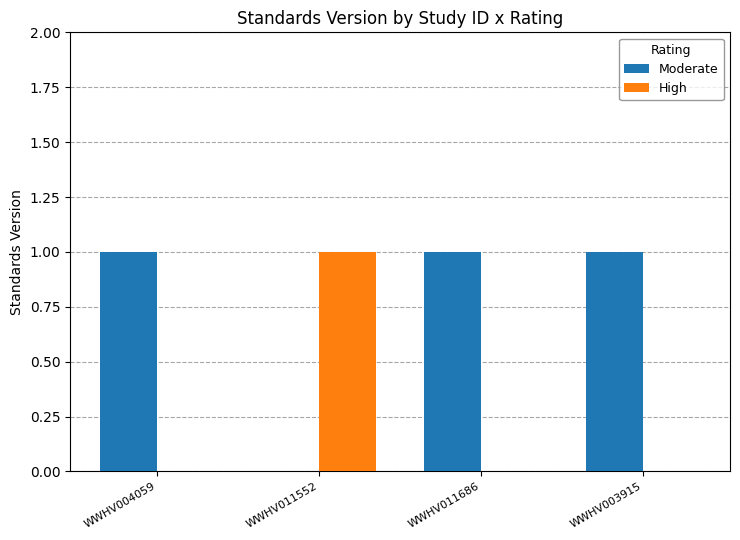

Which series has the largest total across all categories?

Moderate